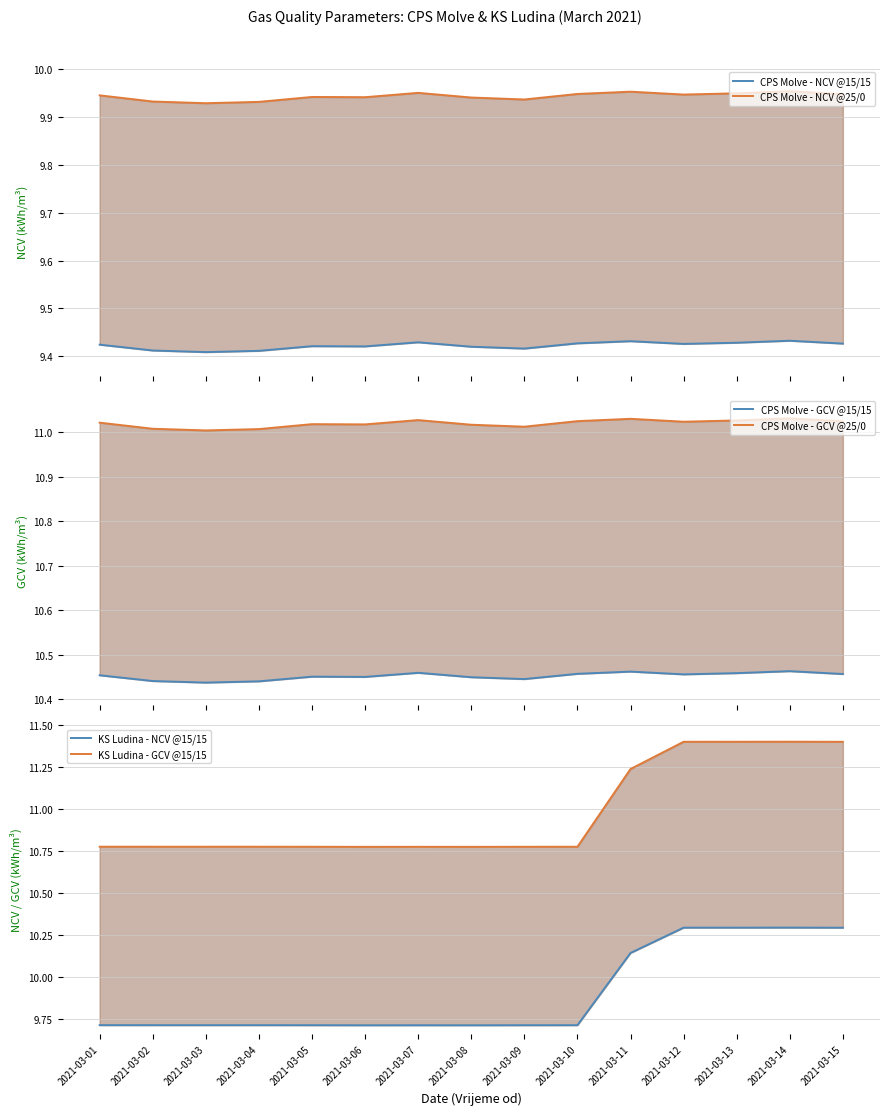

Which has a higher value, 2021-03-04 or 2021-03-13?

2021-03-13